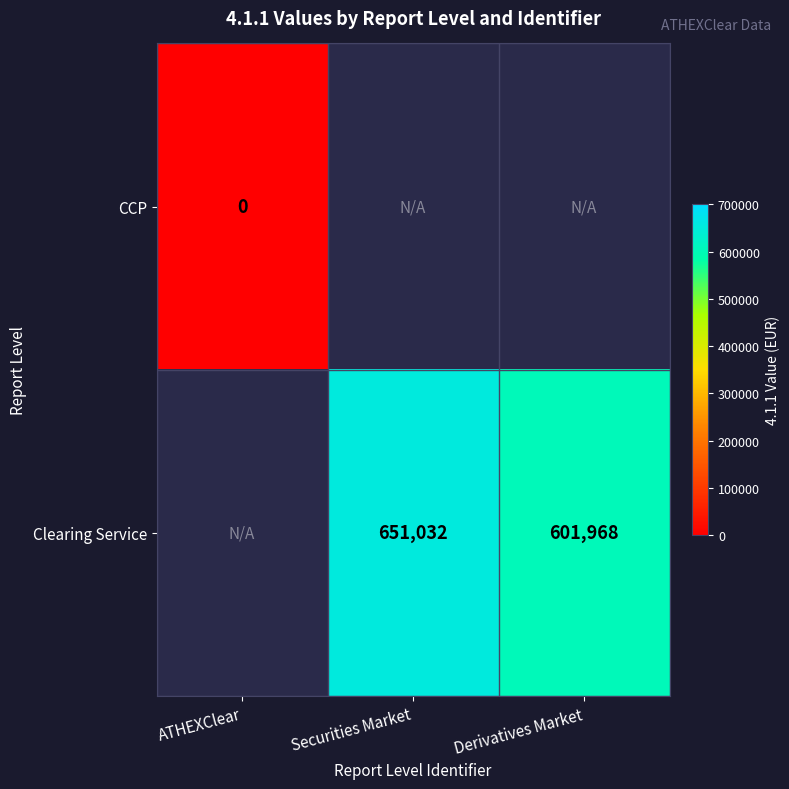

Is it true that Clearing Service equals 601968 at Derivatives Market?

True